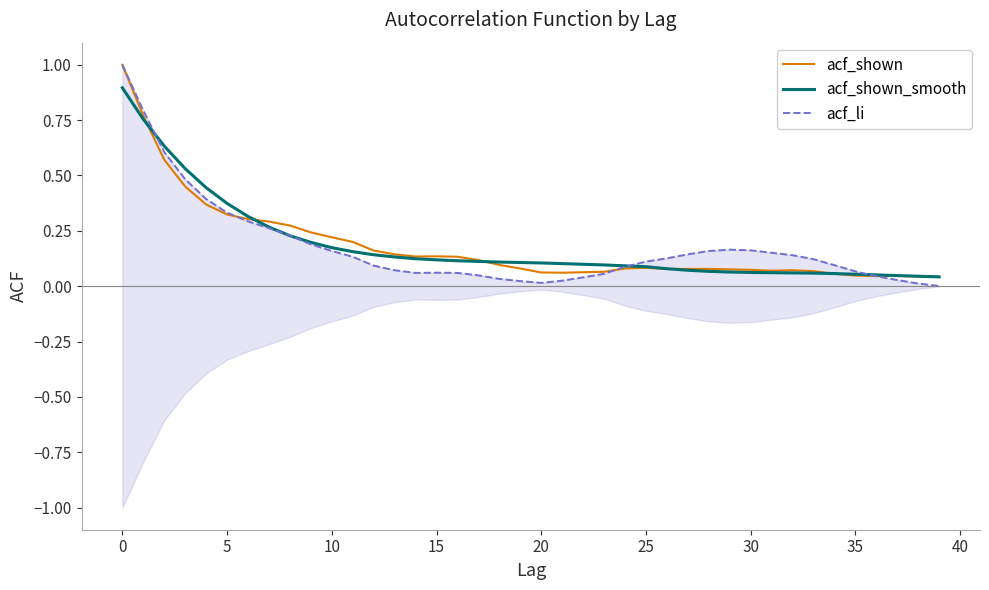

At how many categories does at least one series exceed 0?

40